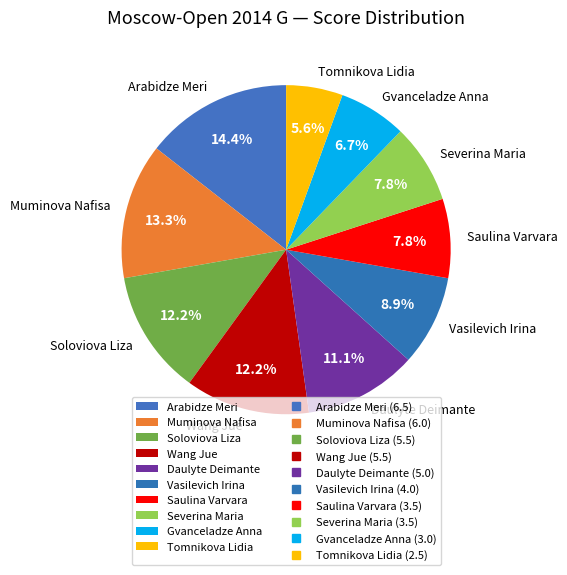

The Arabidze Meri slice represents 23% of the pie. True or false?

False